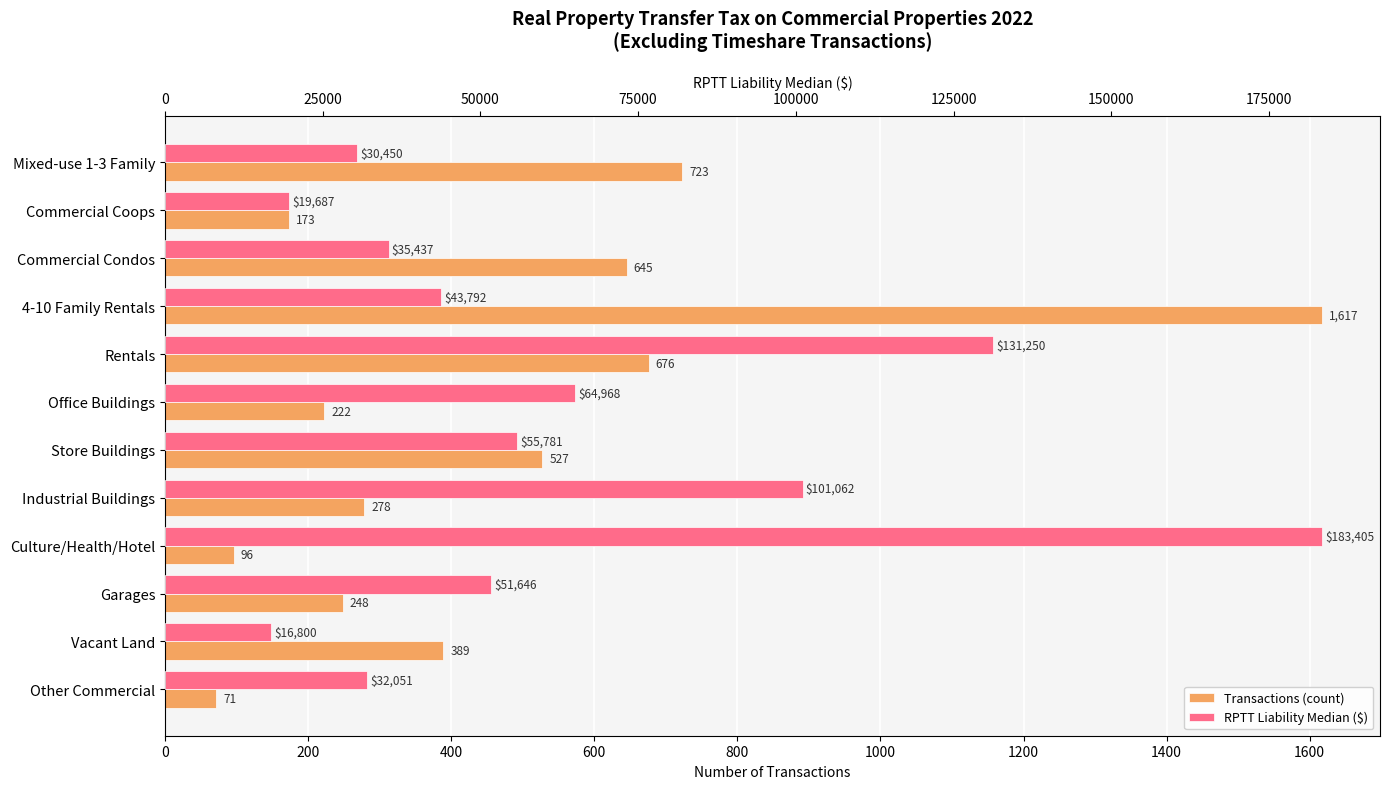

Is the value of Transactions (count) at Industrial Buildings greater than the value of RPTT Liability Median ($) at Culture/Health/Hotel?

No